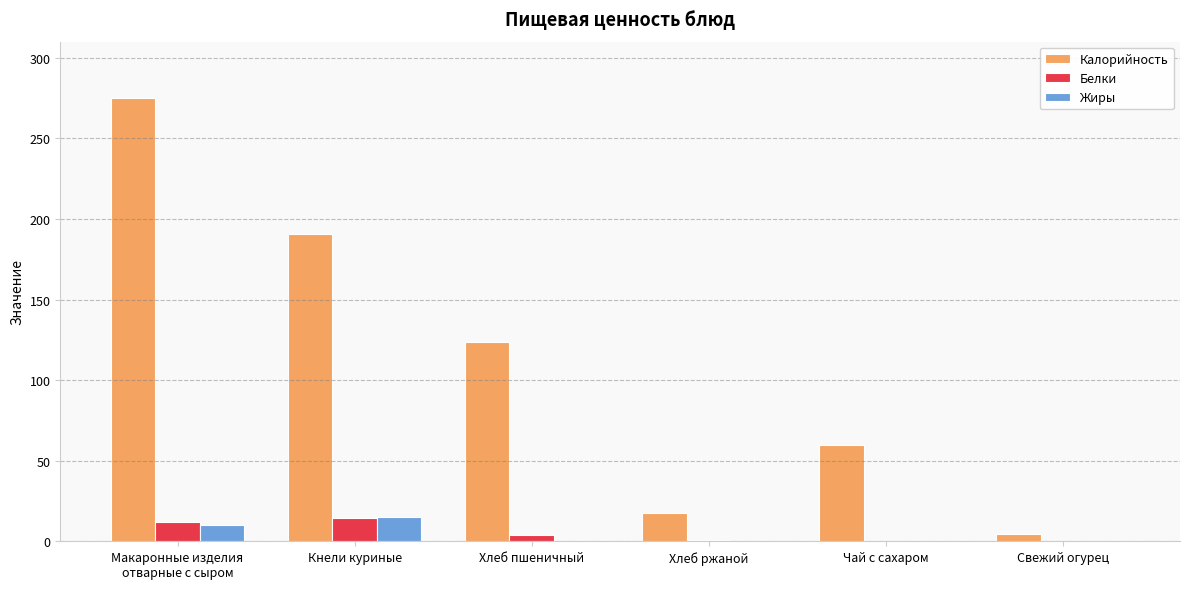

How many data points in Белки are above 3?

3